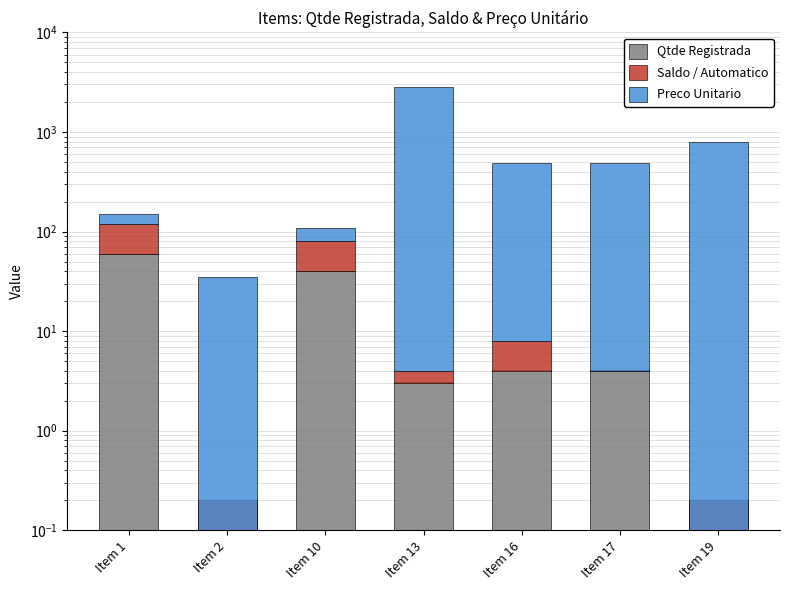

Which series changed the most between Item 10 and Item 13?

Preco Unitario